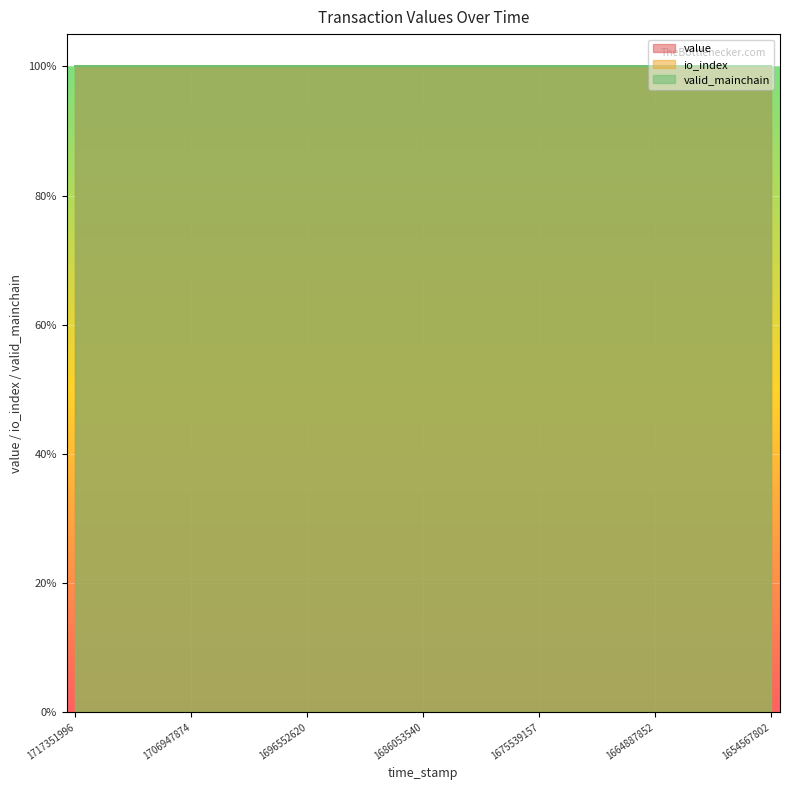

Count the number of data series in this chart.

3